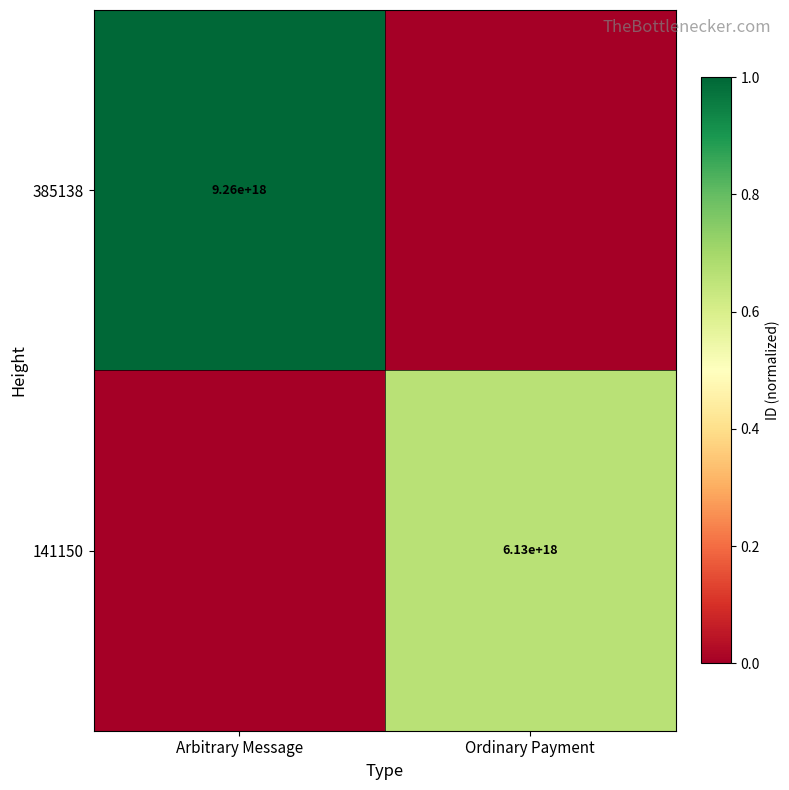

The 385138 series shows 15276341133316687872 at Arbitrary Message. True or false?

False